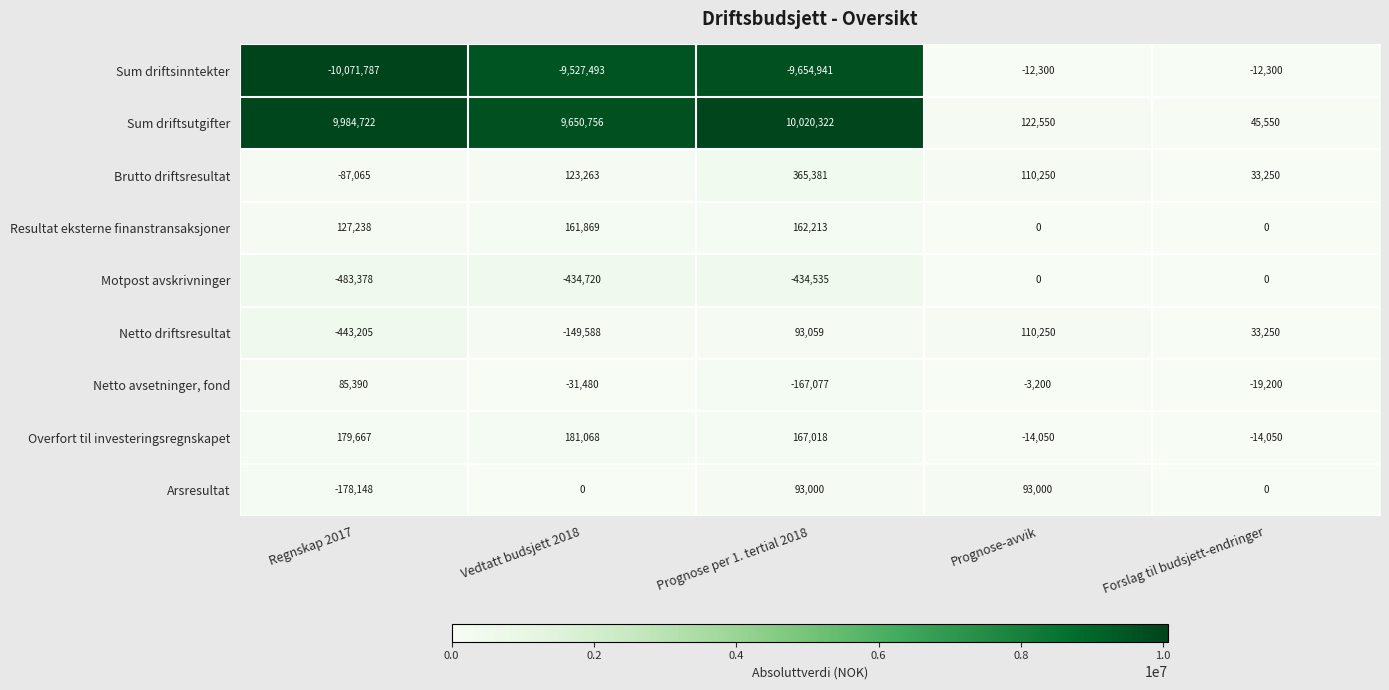

At which category is the sum across all series the highest?

Prognose per 1. tertial 2018